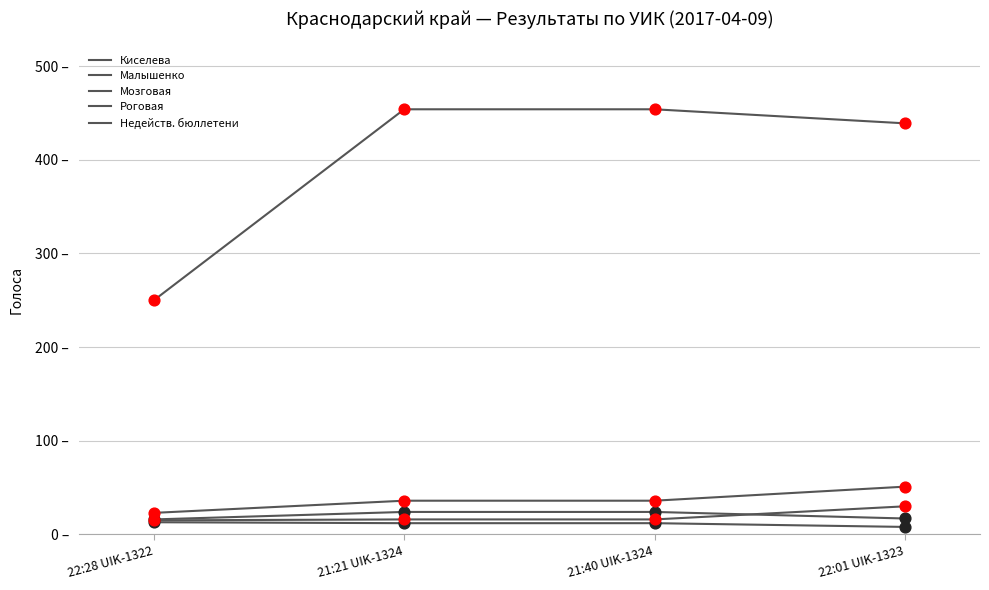

At how many categories does at least one series exceed 120?

4